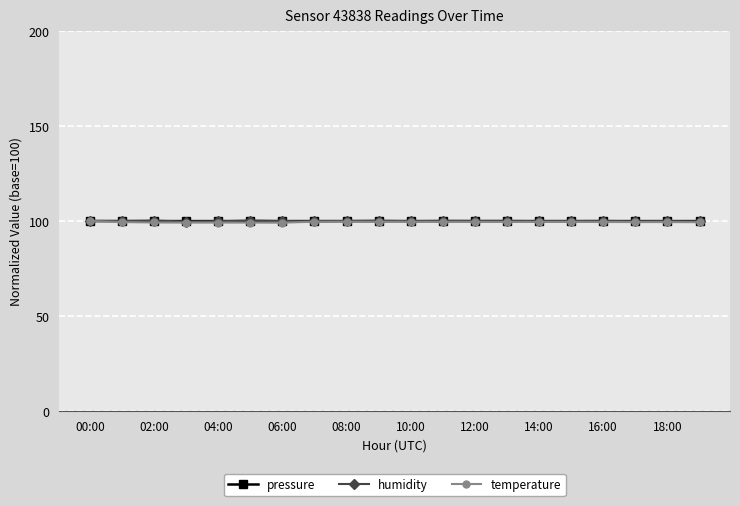

True or false: humidity has more than 1 points higher than both neighbors.

True